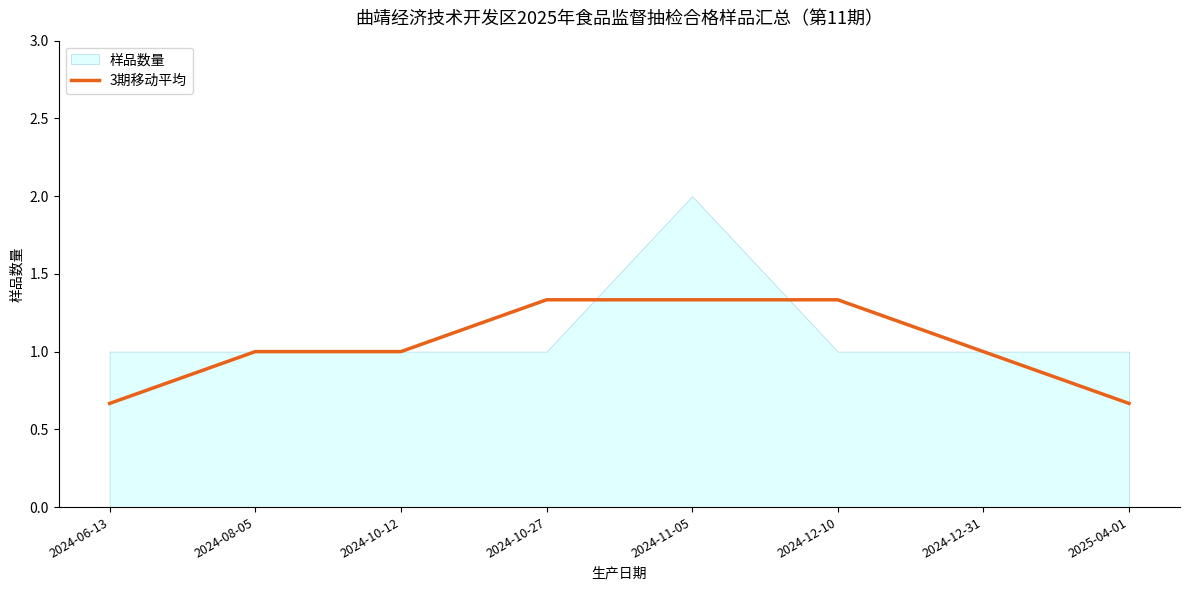

True or false: the data has more than 0 interior local peaks.

False